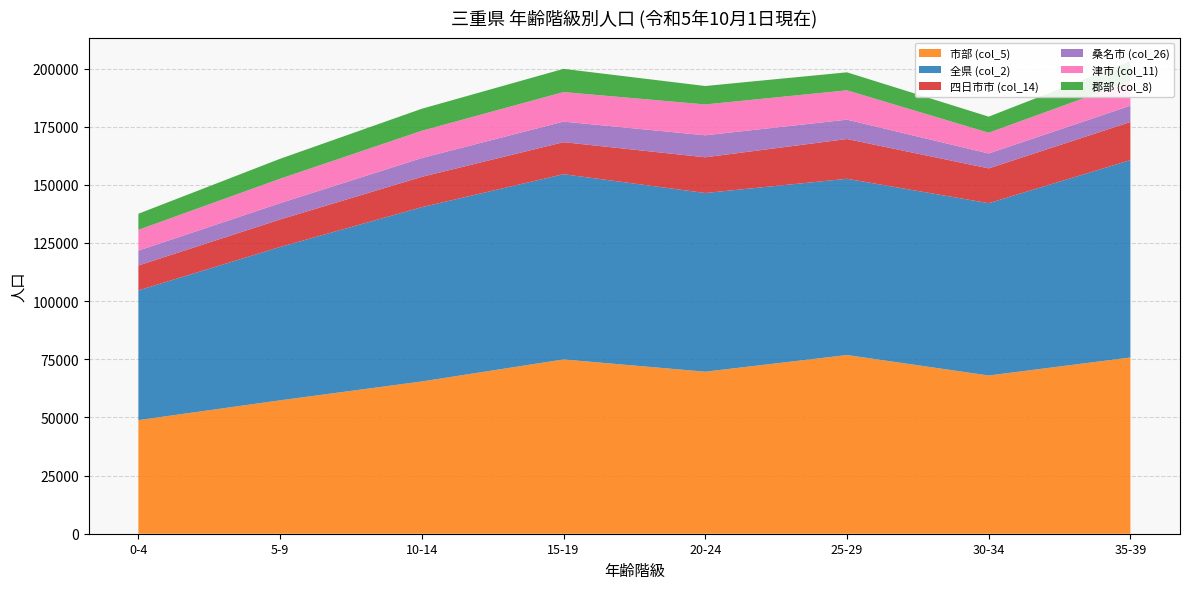

Reading left to right, list all the values displayed in this chart.

市部 (col_5): 48842	57354	65469	74934	69658	76827	68029	75771
全県 (col_2): 55762	65931	74934	79642	76827	75771	74087	84851
四日市市 (col_14): 10717	11822	13036	13766	15354	17101	14955	16402
桑名市 (col_26): 6403	7007	8092	8842	9458	8318	6403	7007
津市 (col_11): 8923	10506	11712	12701	13263	12618	8923	10506
郡部 (col_8): 6920	8577	9465	9984	7928	7742	6920	8577